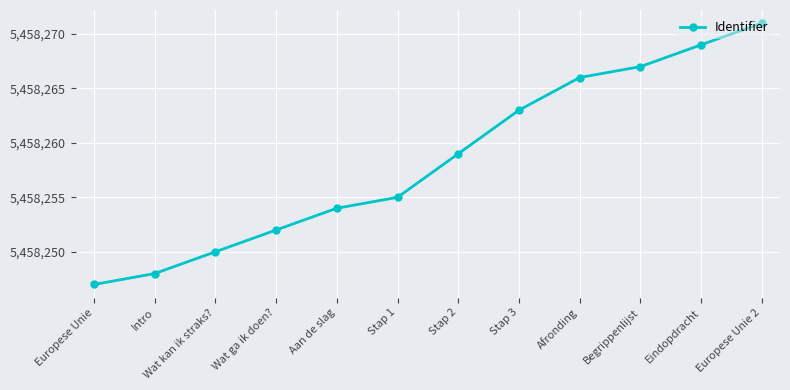

Reading left to right, list all the values displayed in this chart.

Europese Unie=5458247	Intro=5458248	Wat kan ik straks?=5458250	Wat ga ik doen?=5458252	Aan de slag=5458254	Stap 1=5458255	Stap 2=5458259	Stap 3=5458263	Afronding=5458266	Begrippenlijst=5458267	Eindopdracht=5458269	Europese Unie 2=5458271